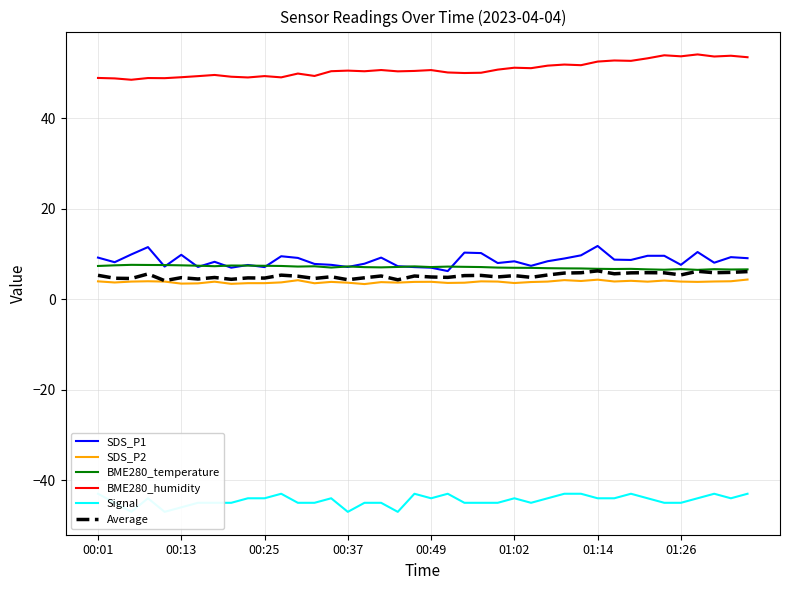

What is the greatest value displayed?

54.1